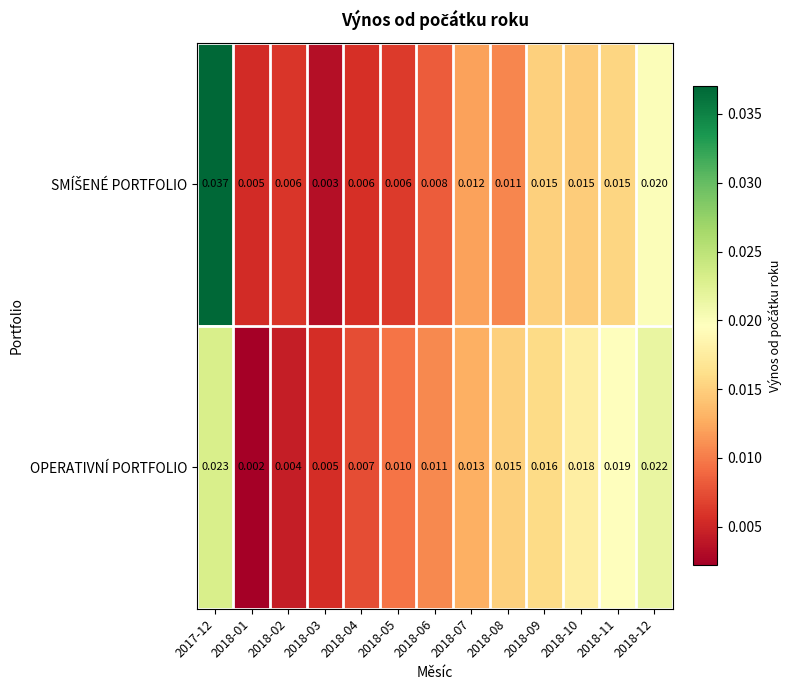

Count the number of categories in the chart.

13